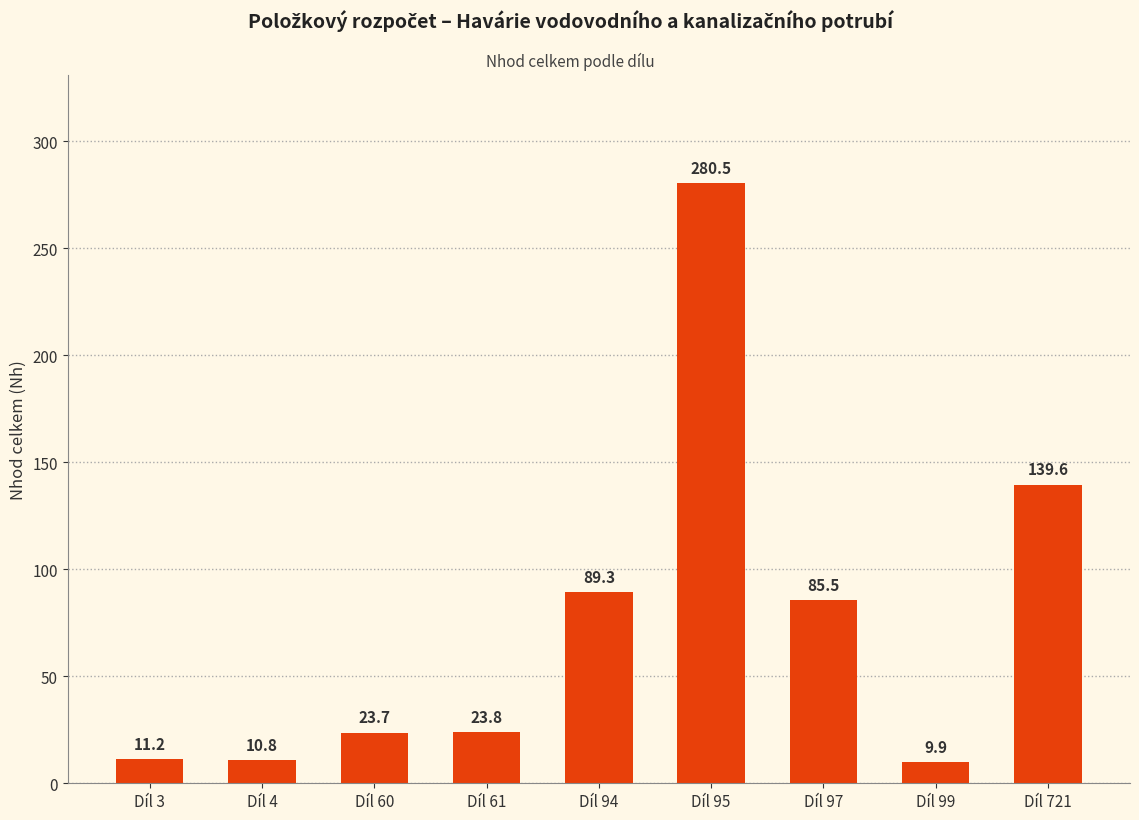

List the labels in order of value, smallest first.

Díl 99, Díl 4, Díl 3, Díl 60, Díl 61, Díl 97, Díl 94, Díl 721, Díl 95